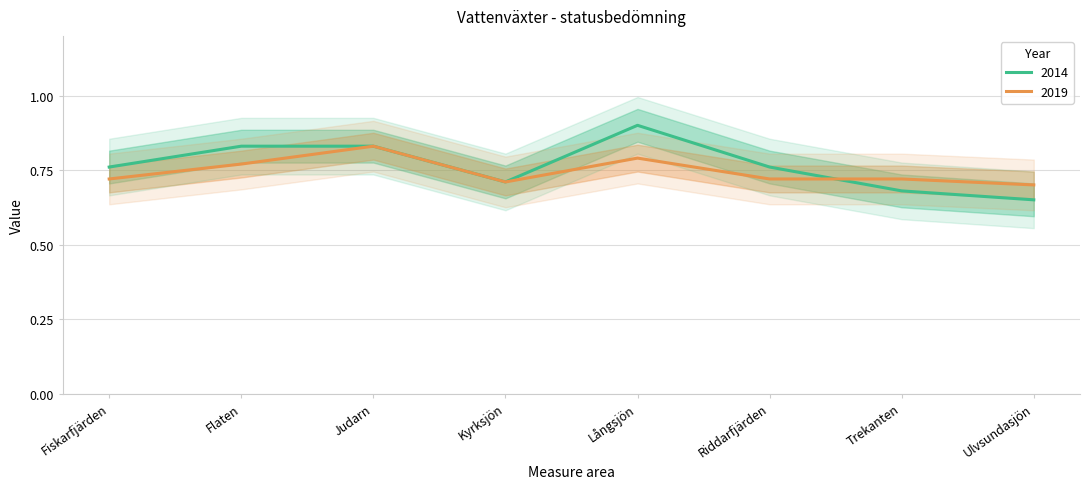

Which category has the lowest value in the 2019 series?

Ulvsundasjön